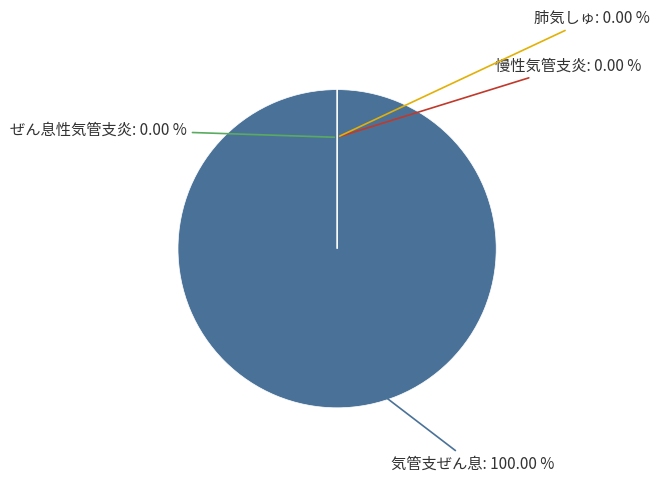

Is there a majority slice in this chart?

Yes